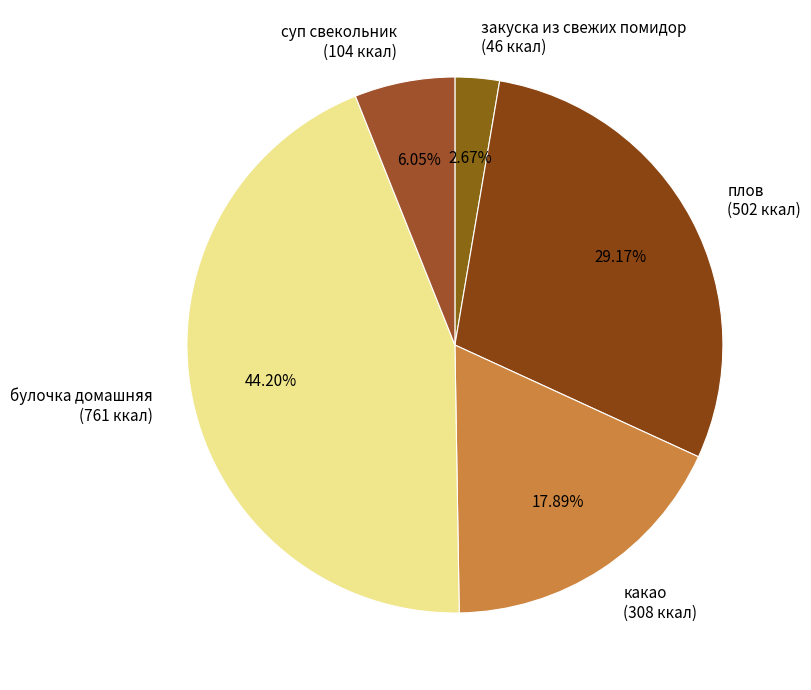

Which has a higher value, суп свекольник (104 ккал) or какао (308 ккал)?

какао (308 ккал)